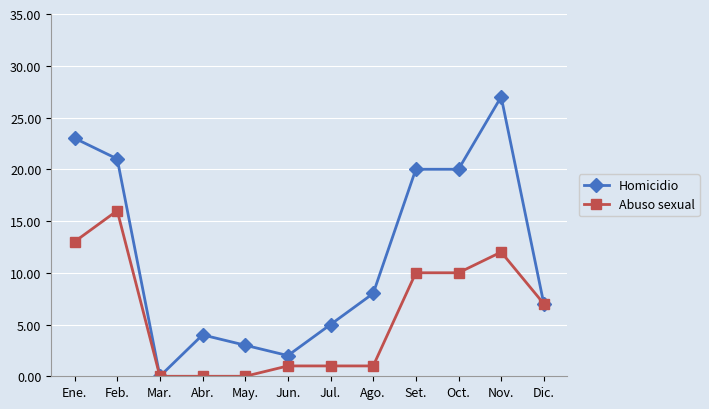

How many distinct data groups are displayed?

2